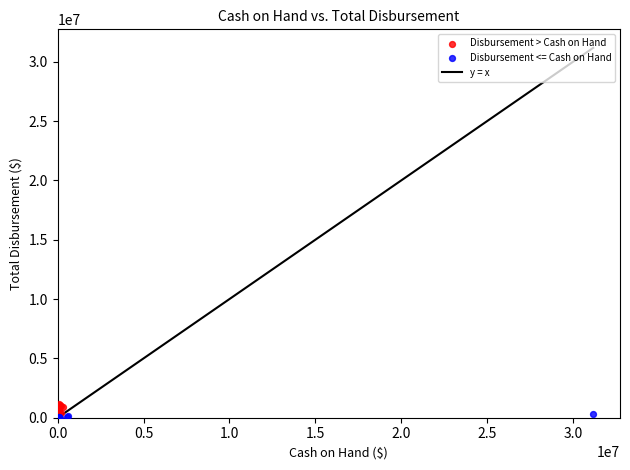

Which series has the largest Y range (max minus min)?

Disbursement > Cash on Hand